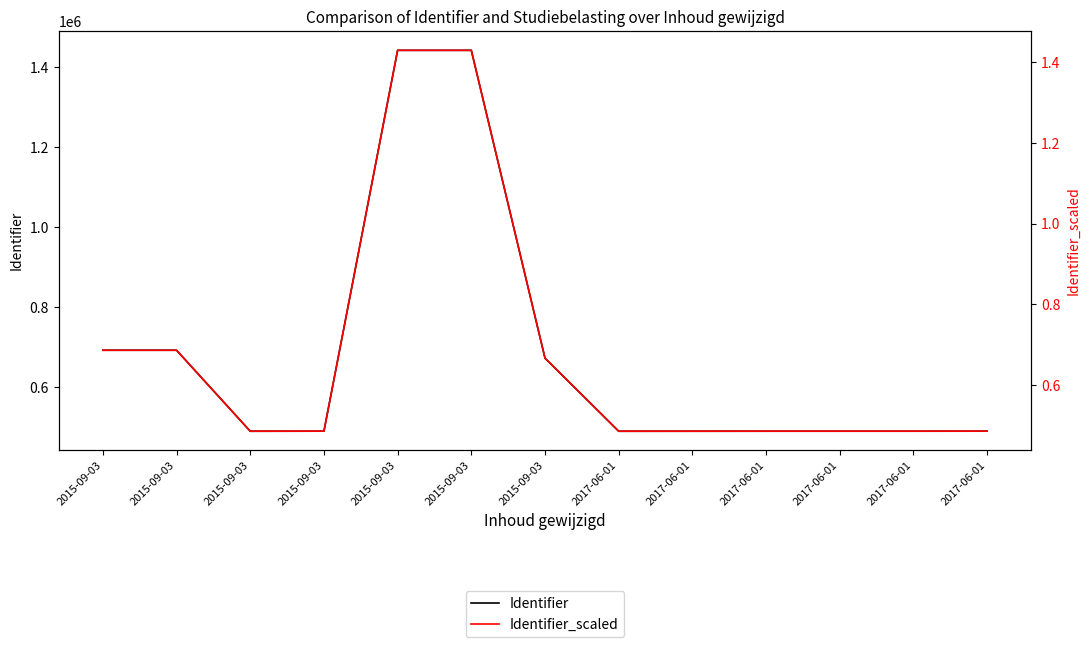

What is the maximum value shown in the chart?

1442057.0